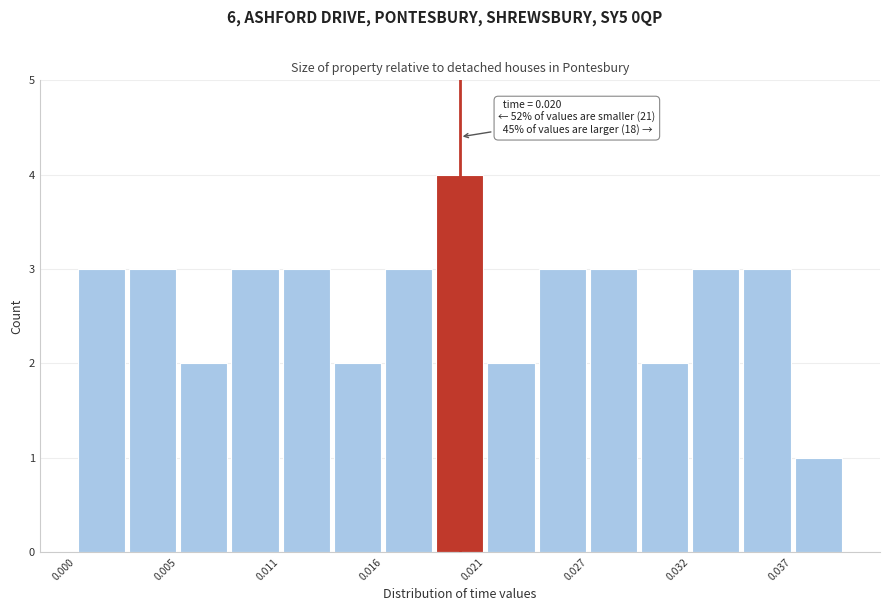

Around what value on the x-axis is the tallest bar? Give the approximate position of its centre, as read against the axis.

0.020